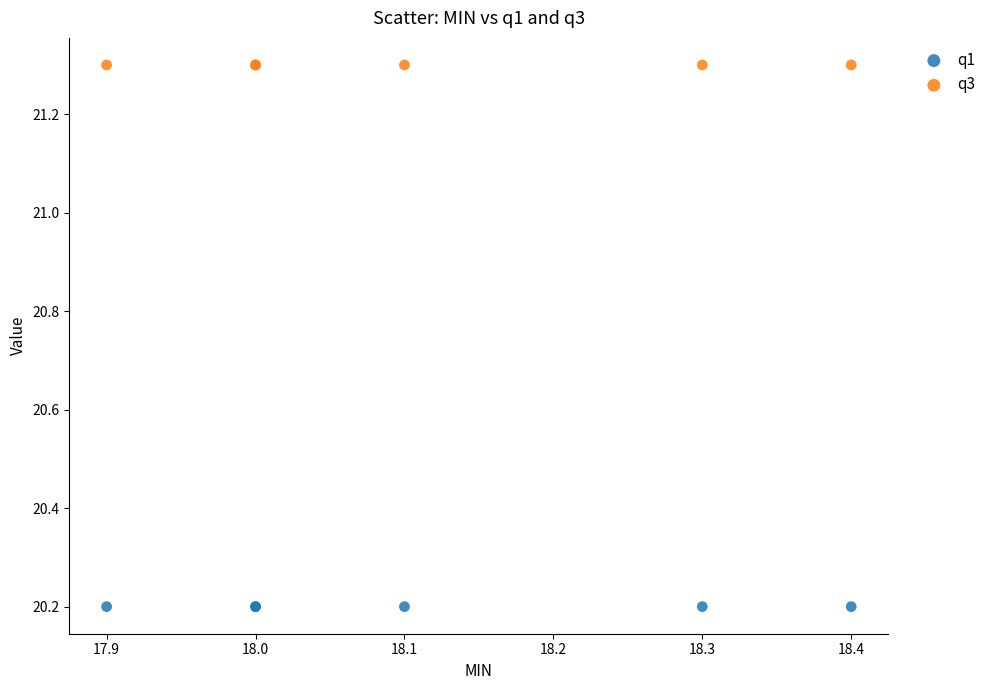

Which series contains the highest Y value?

q3